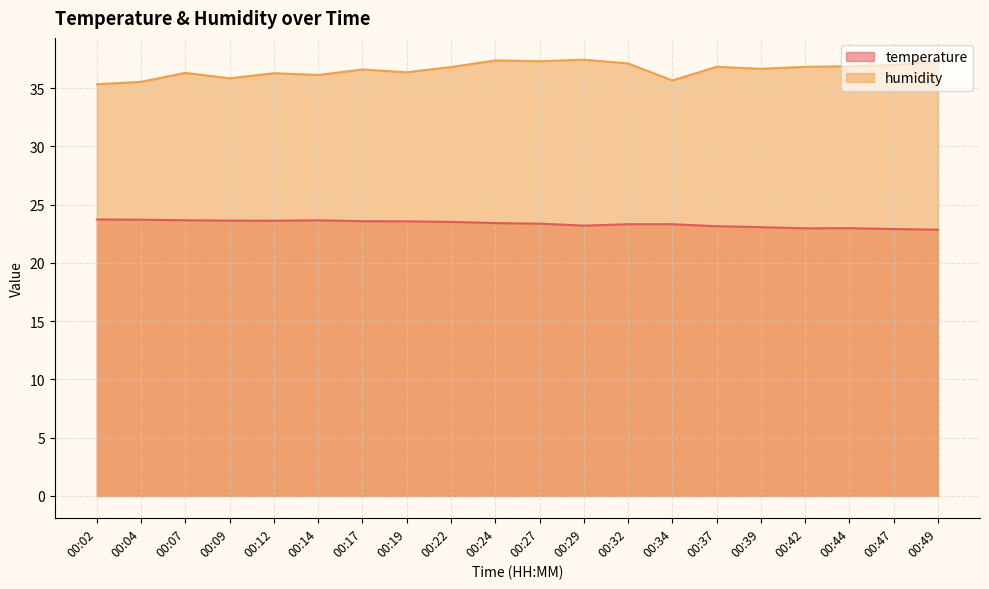

Rank the series by their average value, from lowest to highest.

temperature, humidity